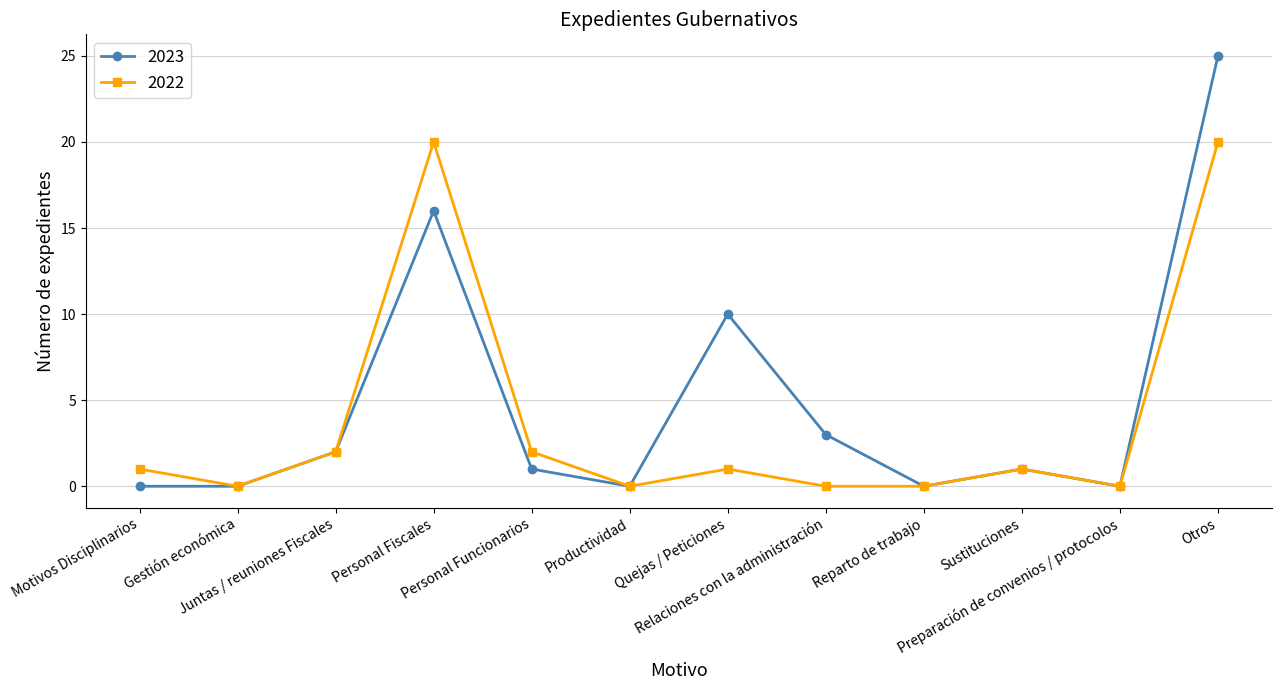

What is the difference between the highest and lowest values at Motivos Disciplinarios?

1